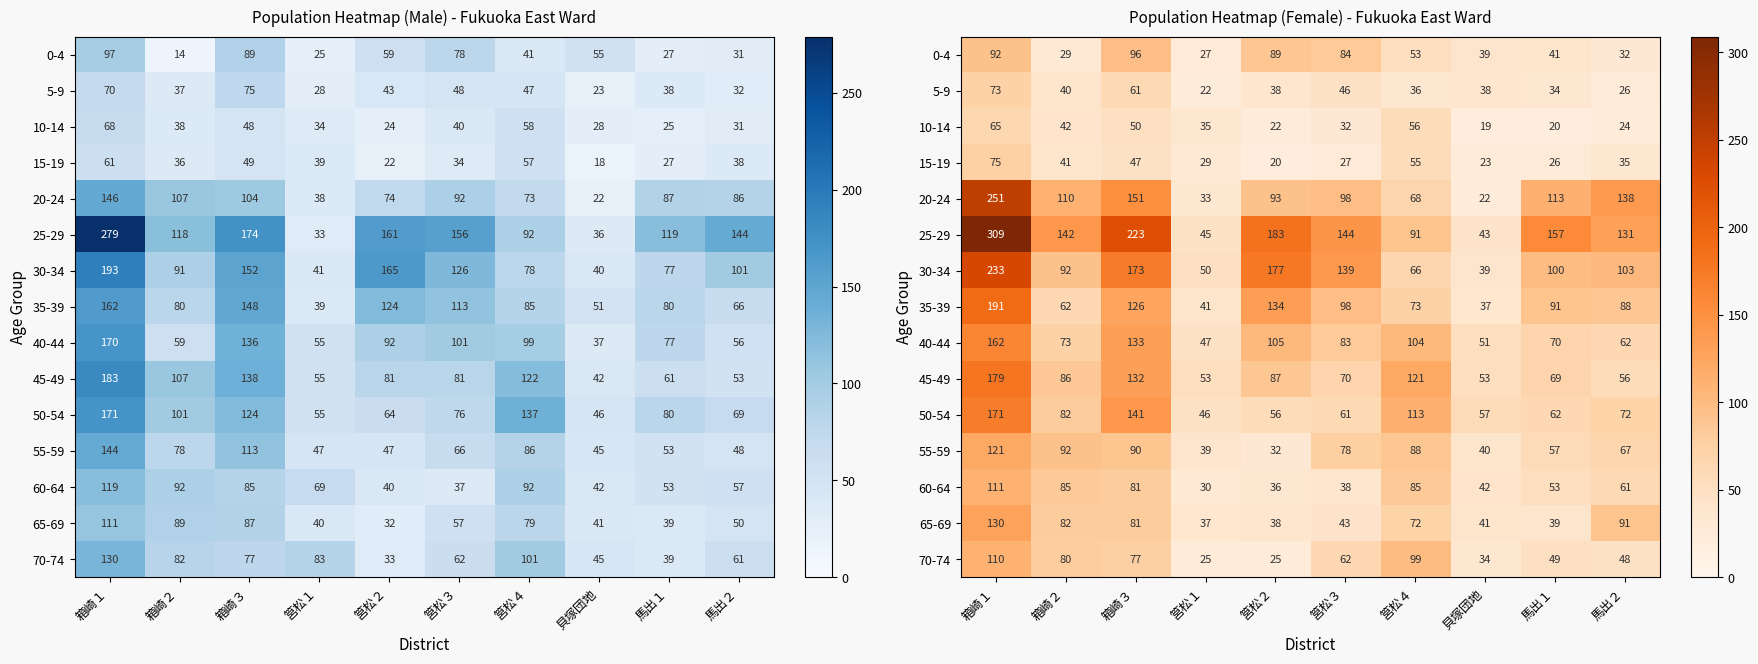

What is the average value of the 70-74 series?

61